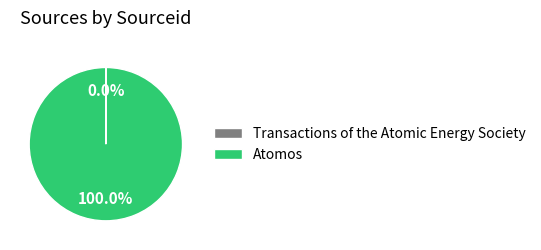

Which slice represents more than half of the pie?

Atomos